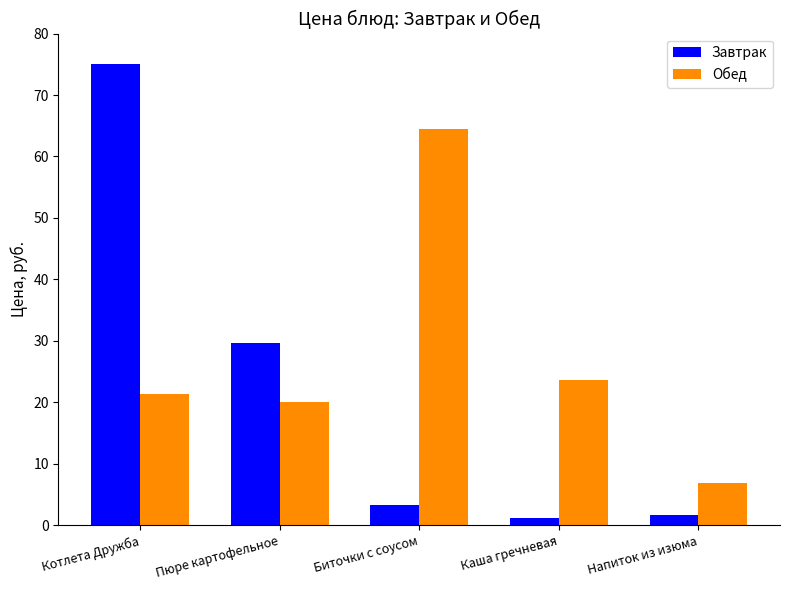

What is the spread (max minus min) of values at Каша гречневая?

22.5